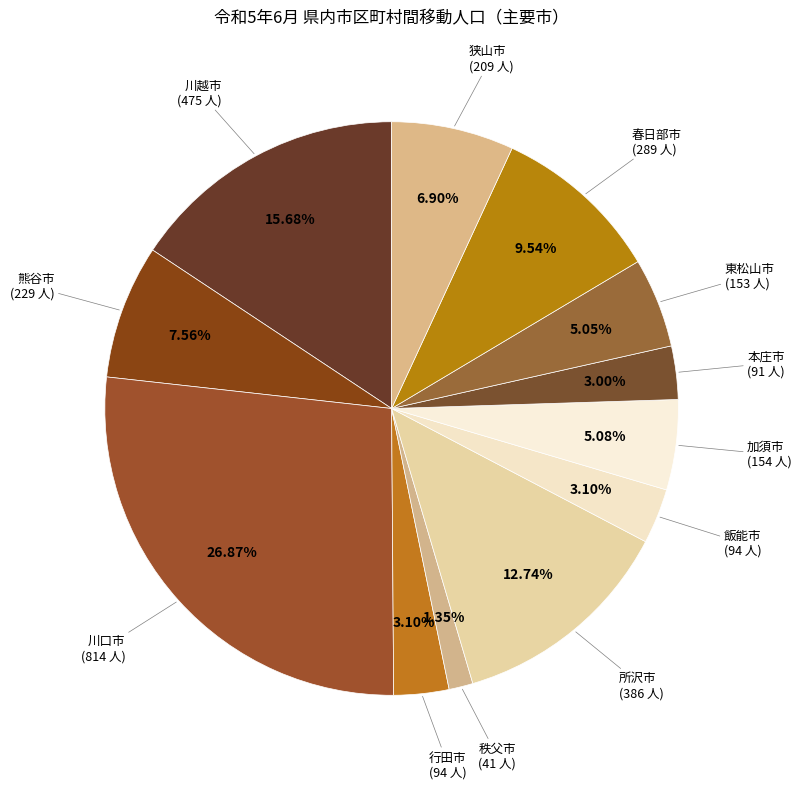

To the nearest percent, what portion does 加須市 represent?

5%